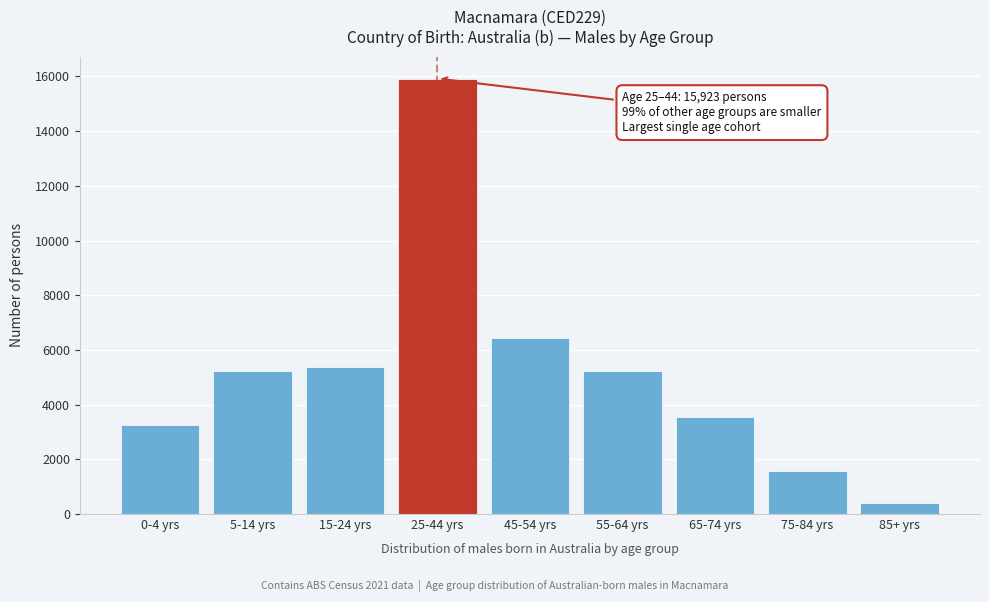

What value does the data have at 65-74 yrs, to the nearest 100?

3600